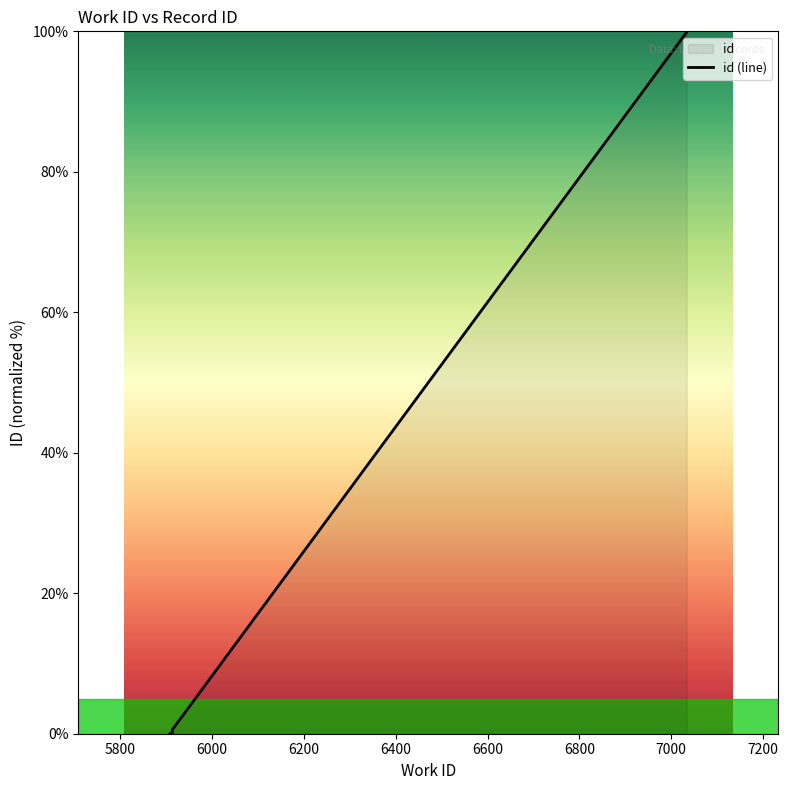

How many lines are shown in the chart?

1